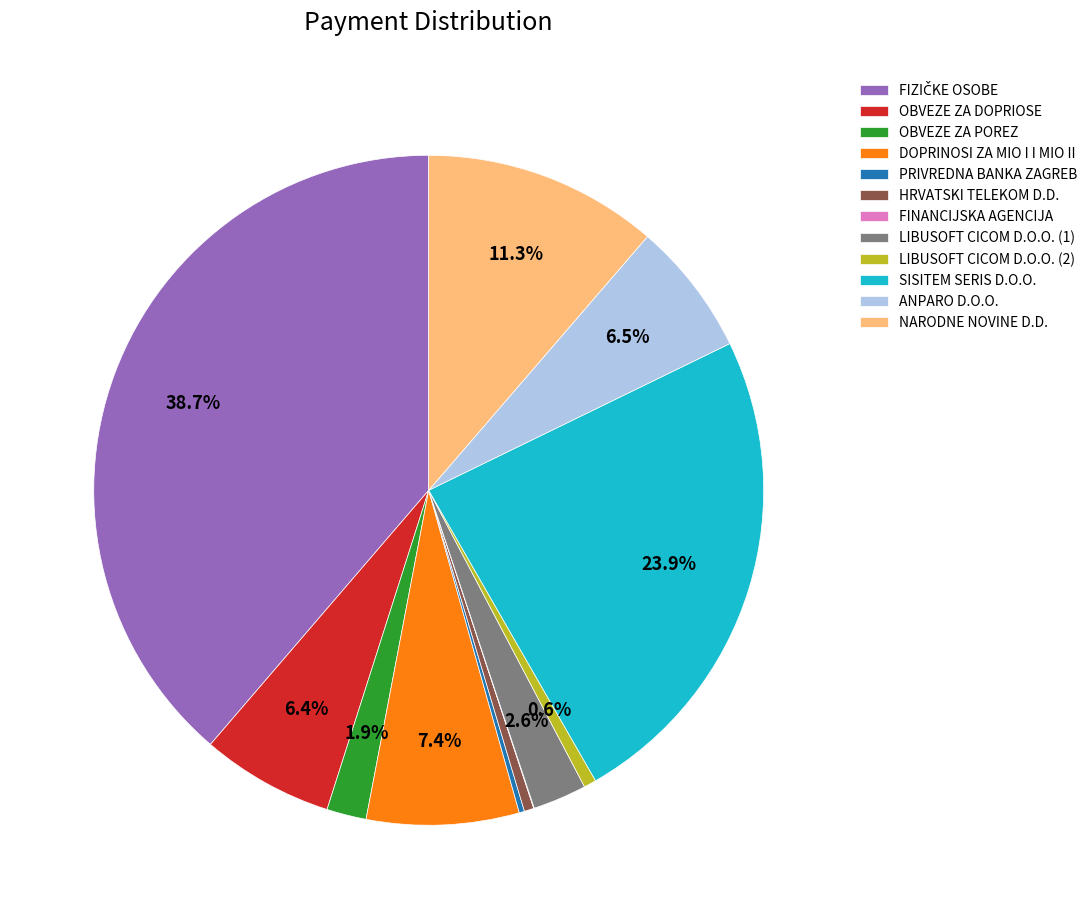

Is ANPARO D.O.O. the majority of the pie?

No